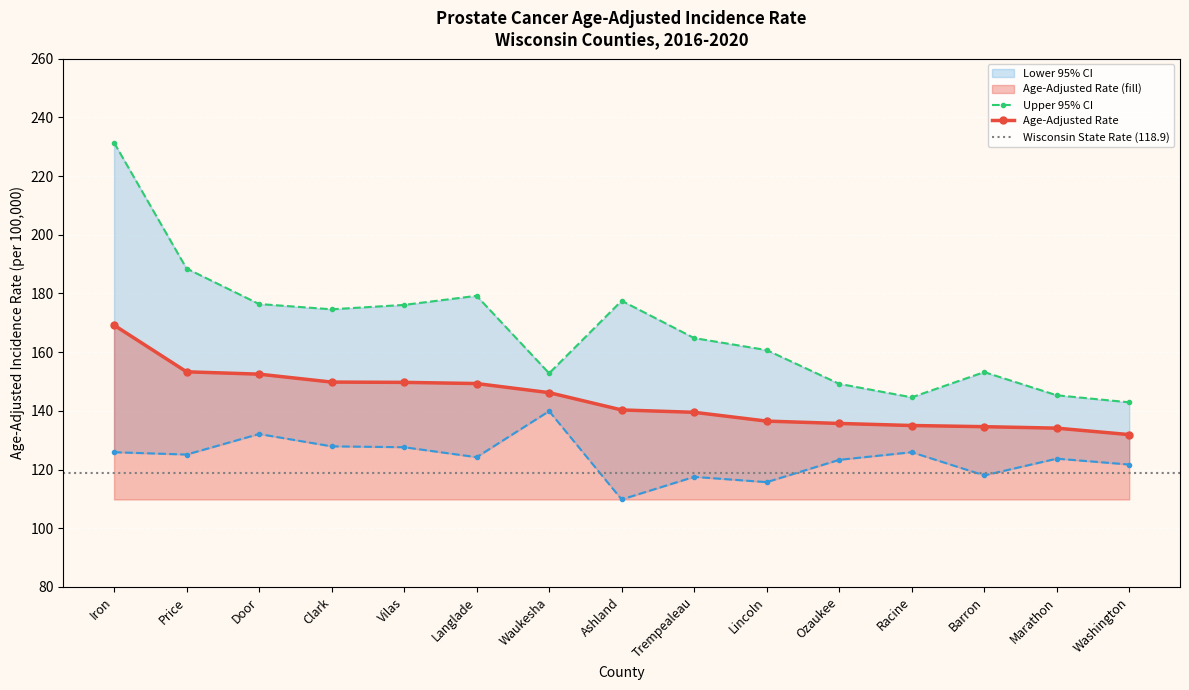

Reading left to right, extract all data points from this chart.

Age-Adjusted Rate: 169.2	153.3	152.5	149.8	149.7	149.3	146.2	140.3	139.5	136.5	135.7	135.0	134.6	134.1	131.9
Lower 95% CI: 125.9	125.1	132.1	127.9	127.6	124.2	139.9	109.8	117.5	115.7	123.3	125.9	118.0	123.7	121.7
Upper 95% CI: 231.4	188.5	176.4	174.6	176.1	179.2	152.8	177.5	164.8	160.7	149.2	144.6	153.2	145.3	142.9